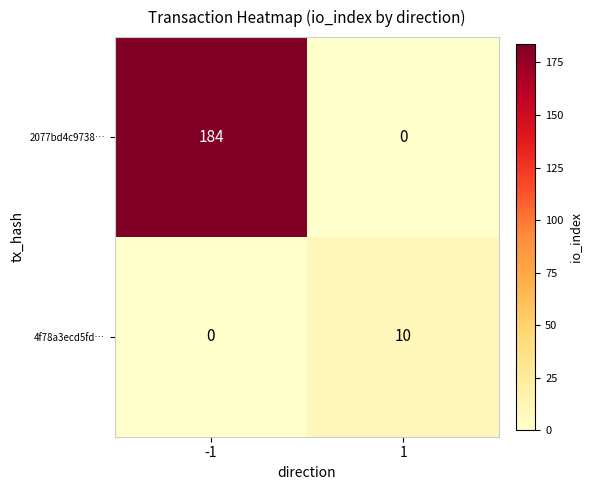

Reading left to right, what are all the values shown in this chart?

2077bd4c9738…: -1=184	1=0
4f78a3ecd5fd…: -1=0	1=10